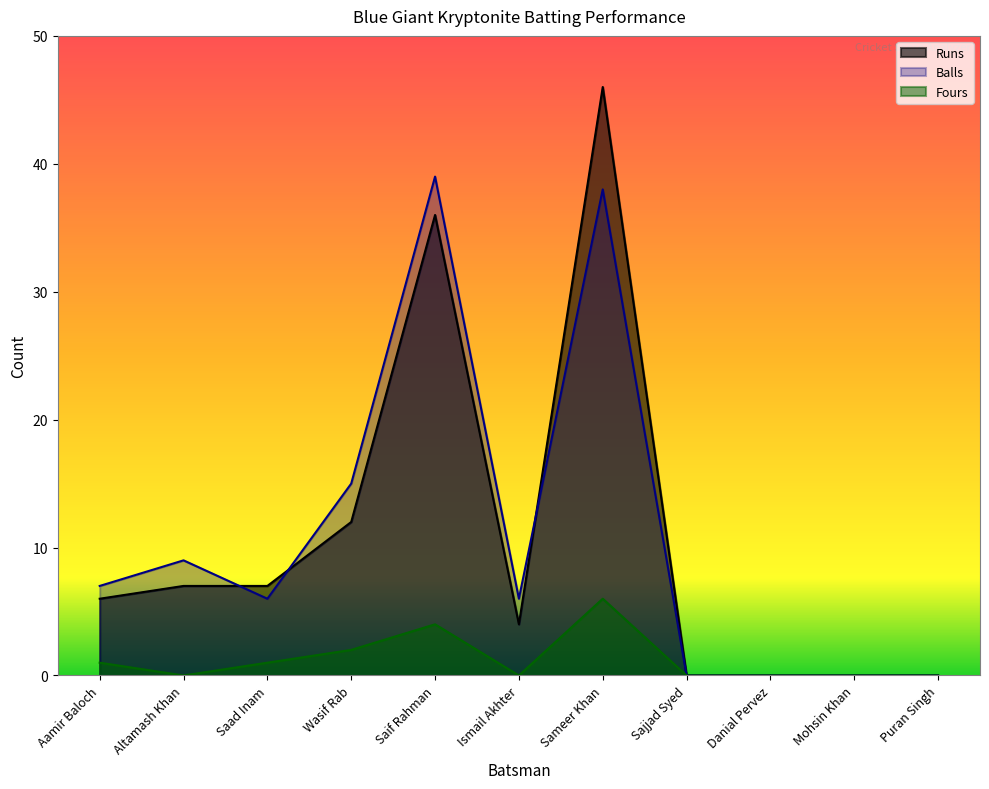

At which category does the chart reach its minimum across all series?

Sajjad Syed